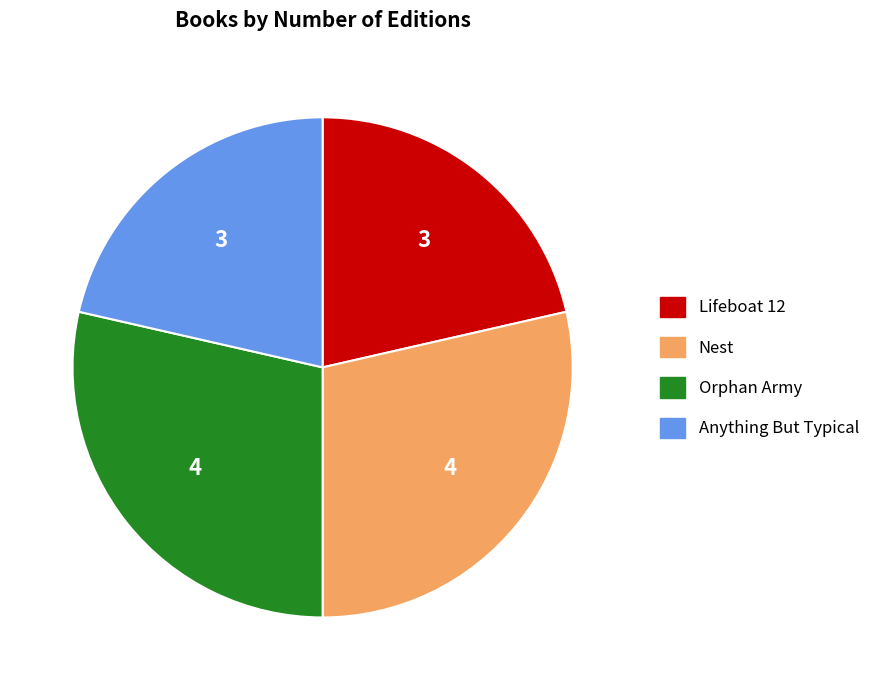

Does Anything But Typical account for over 50% of the chart?

No